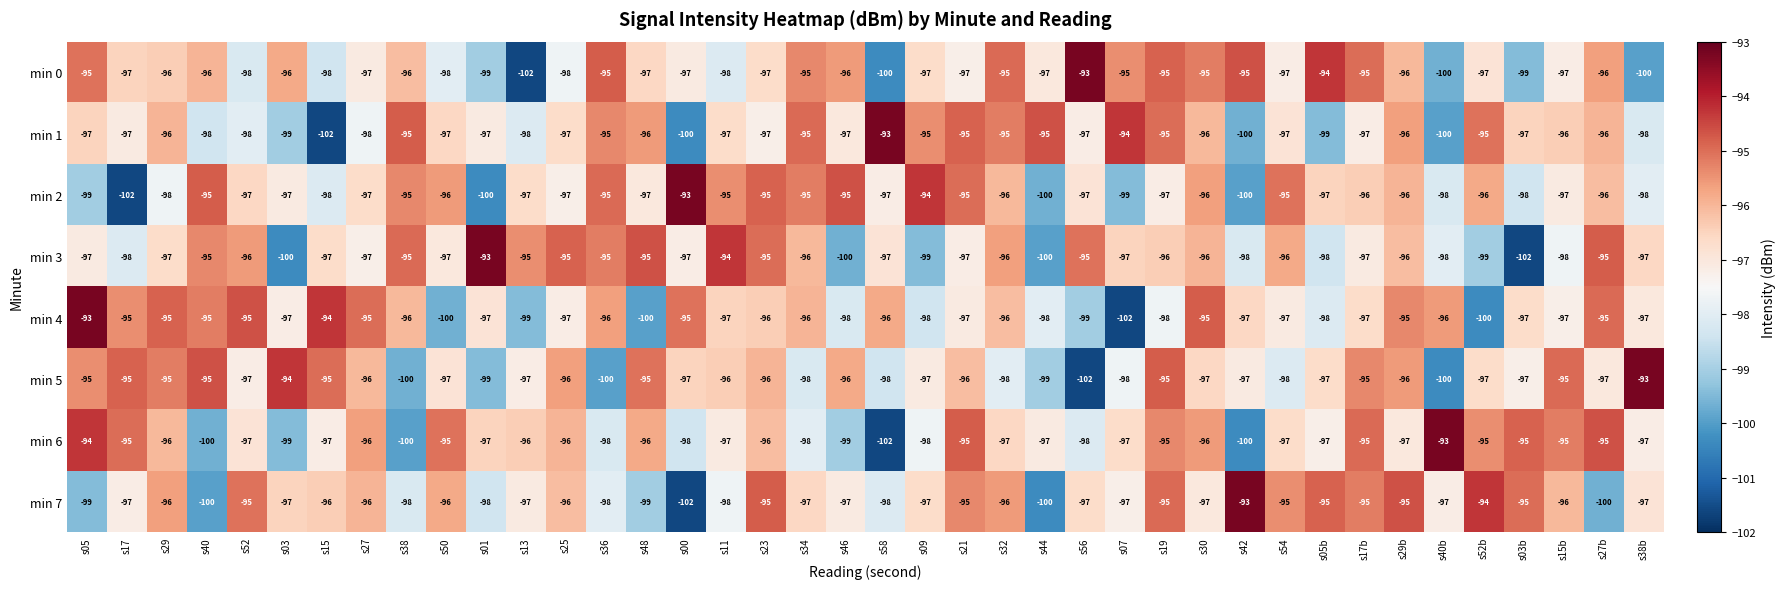

What is the spread (max minus min) of values at s15?

8